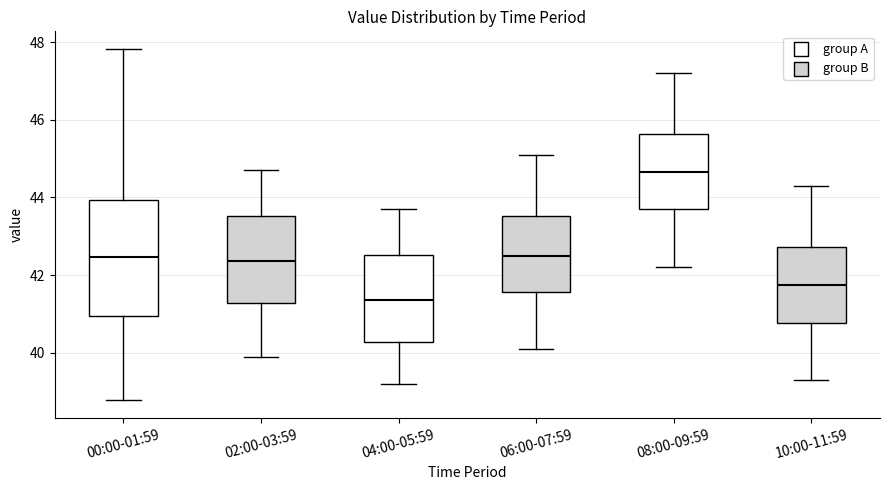

Comparing the boxes themselves (not the whiskers), which one is the tallest?

00:00-01:59